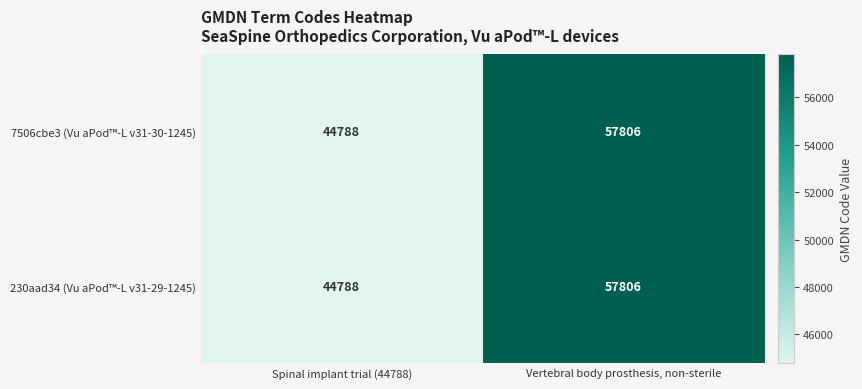

At which category is the sum across all series the highest?

Vertebral body prosthesis, non-sterile